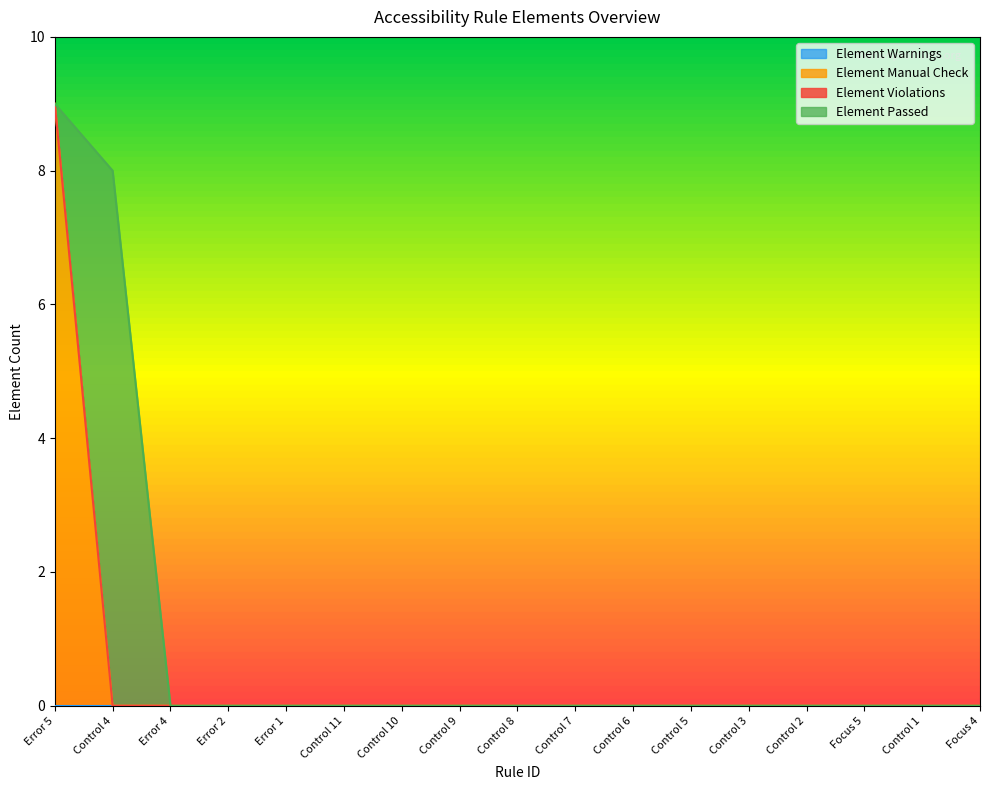

The value of Element Warnings at Focus 5 is 0. True or false?

True